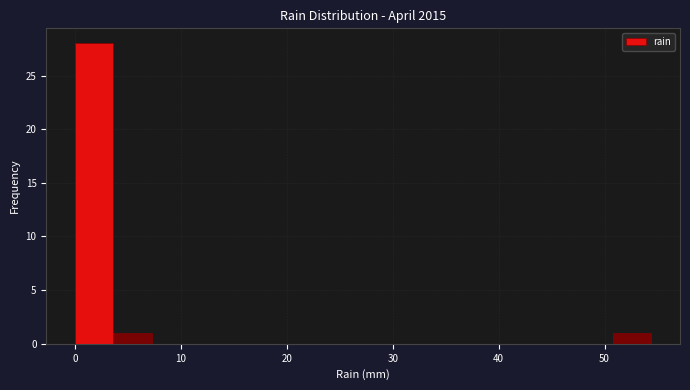

Read against the x-axis, roughly where is the centre of the tallest bar?

2